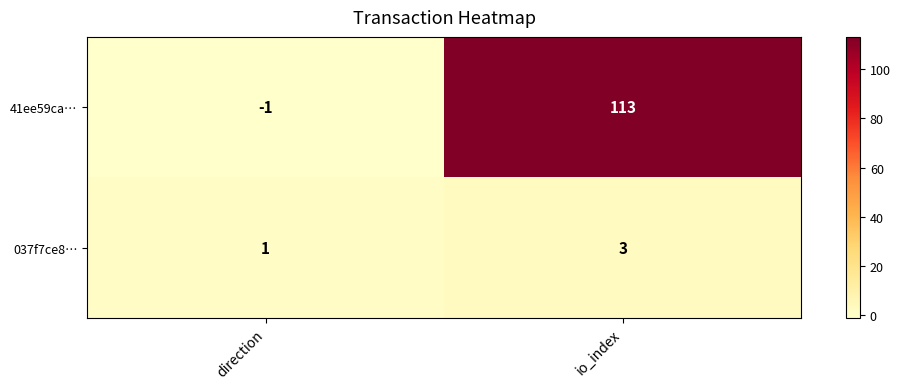

Is it true that 037f7ce8… equals 2 at direction?

False